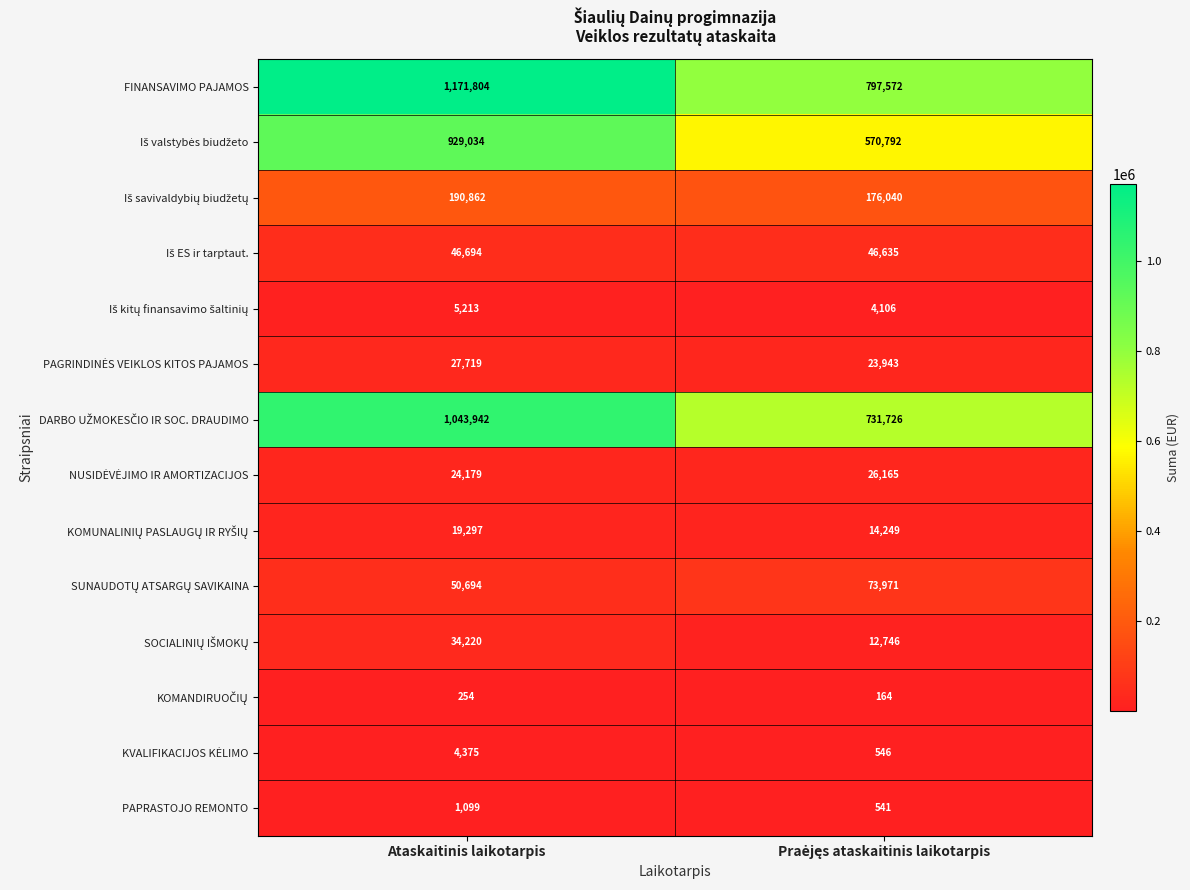

What is the difference between the maximum and minimum values in the FINANSAVIMO PAJAMOS series?

374232